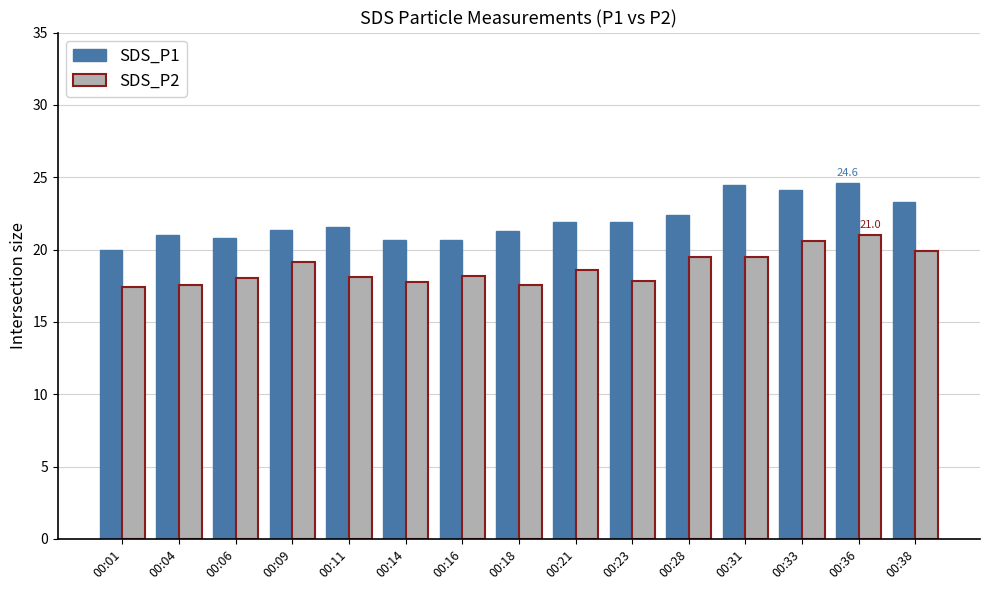

What is the maximum value for SDS_P2?

21.0